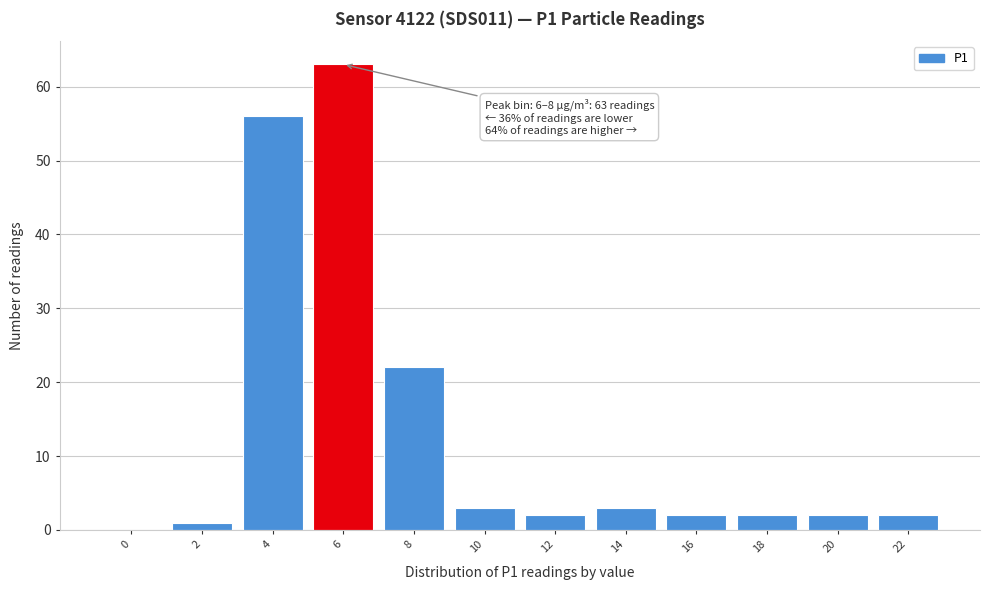

Reading left to right, what are all the values shown in this chart?

0=0	2=1	4=56	6=63	8=22	10=3	12=2	14=3	16=2	18=2	20=2	22=2